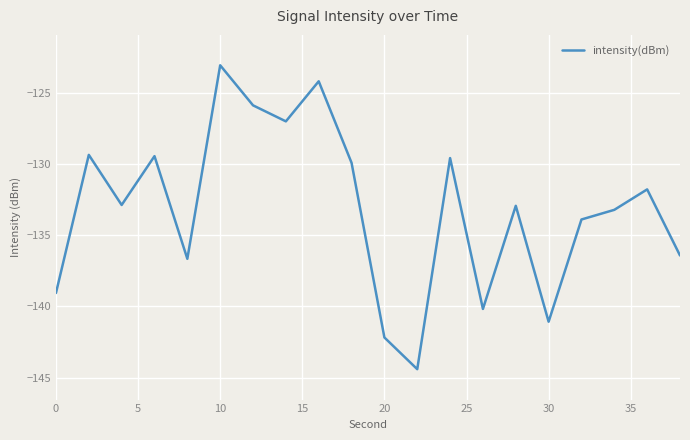

What is the greatest value displayed?

-123.1